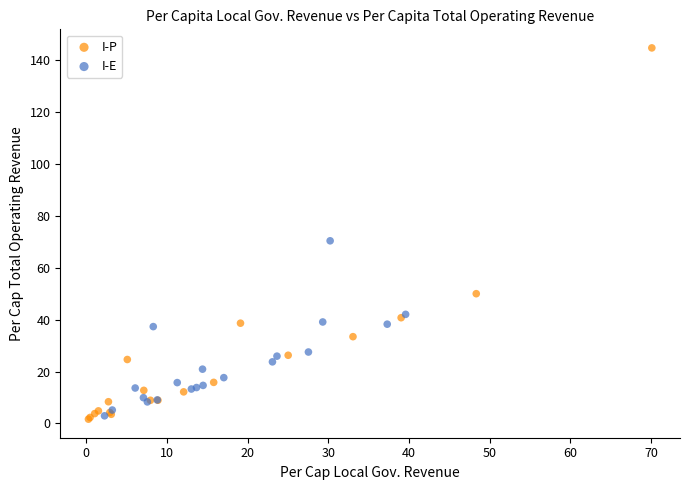

What are all the series names shown in the legend?

I-P, I-E